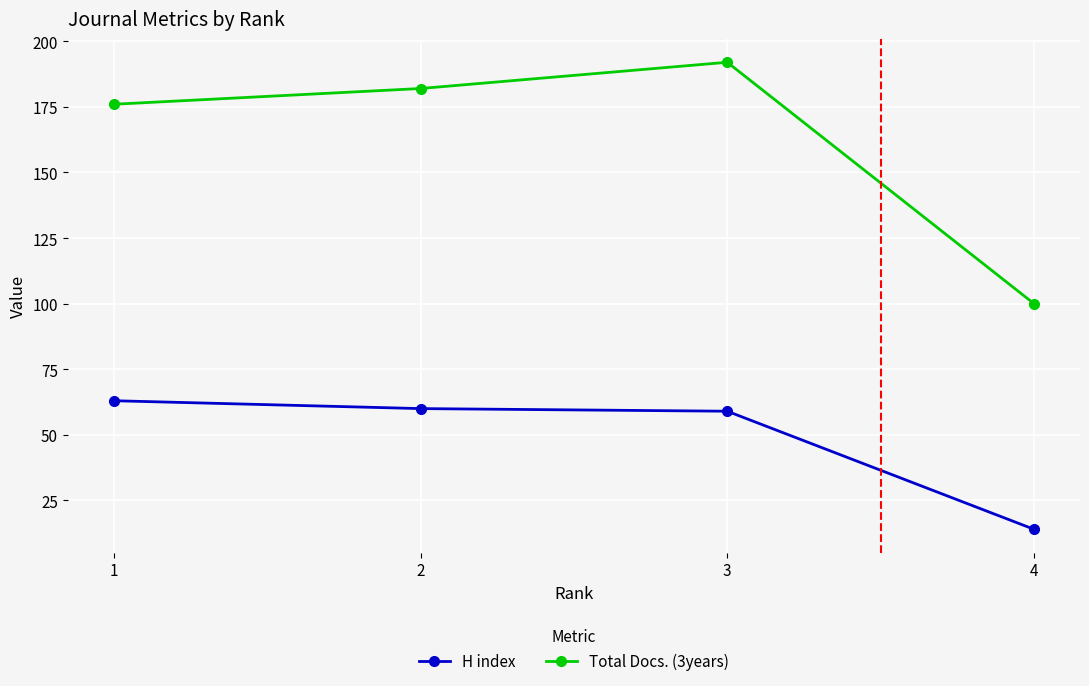

Rank the series by their average value, from highest to lowest.

Total Docs. (3years), H index